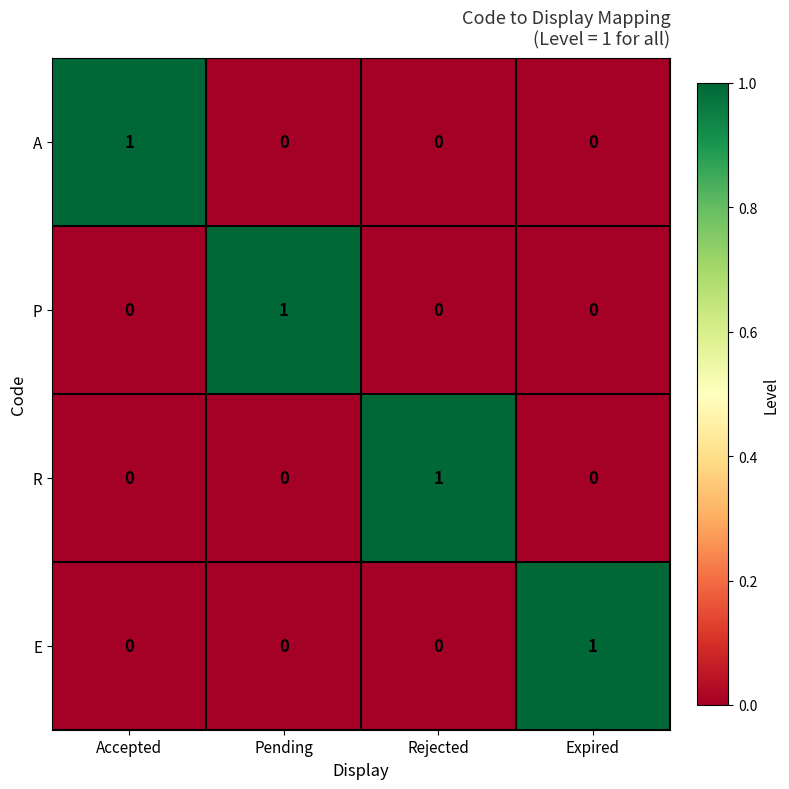

At how many categories does at least one series exceed 0?

4